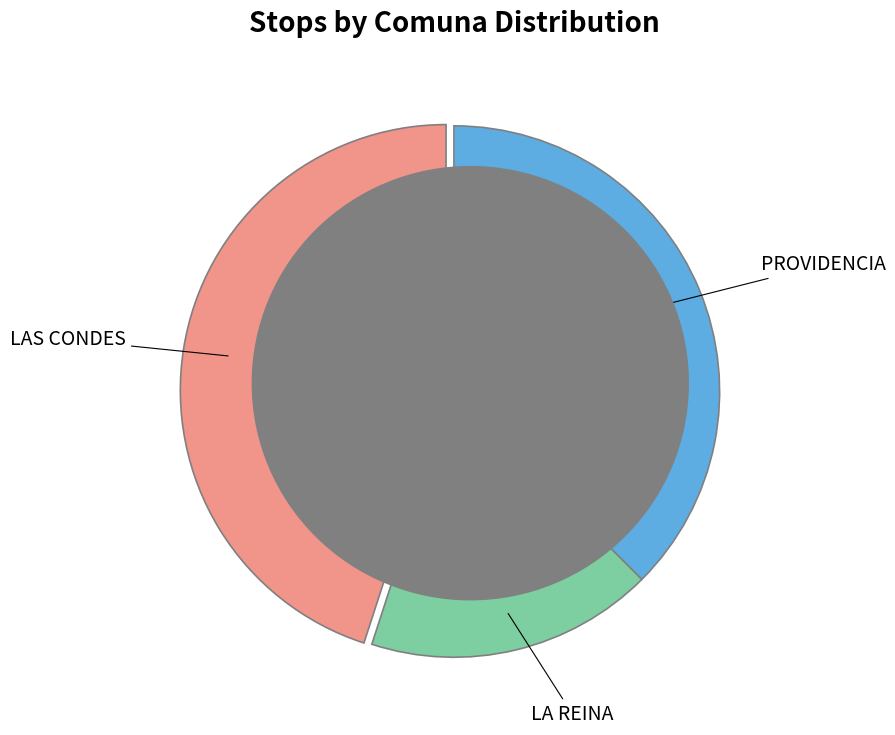

Is there any slice that represents more than half of the pie?

No